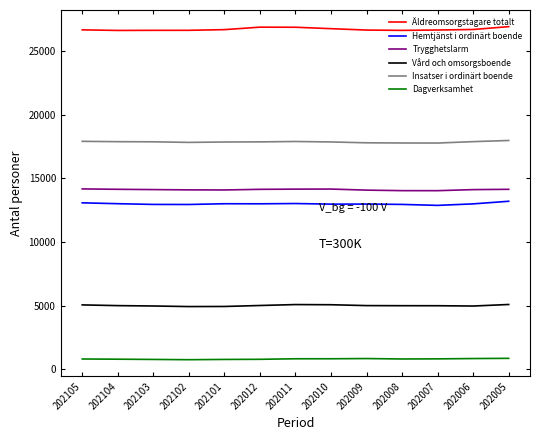

What is the difference between the highest and lowest values at 202007?

25844